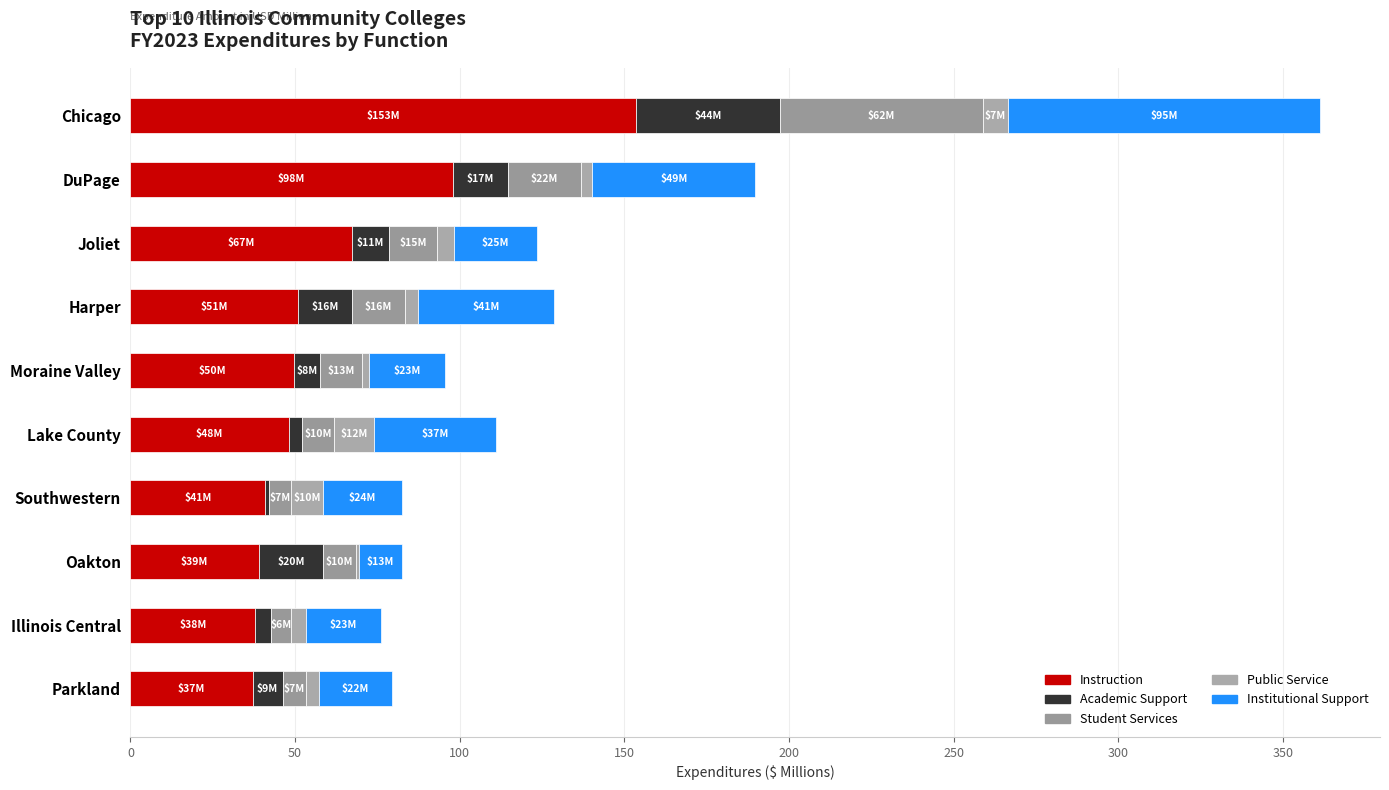

At which label is Instruction closest to 95?

DuPage